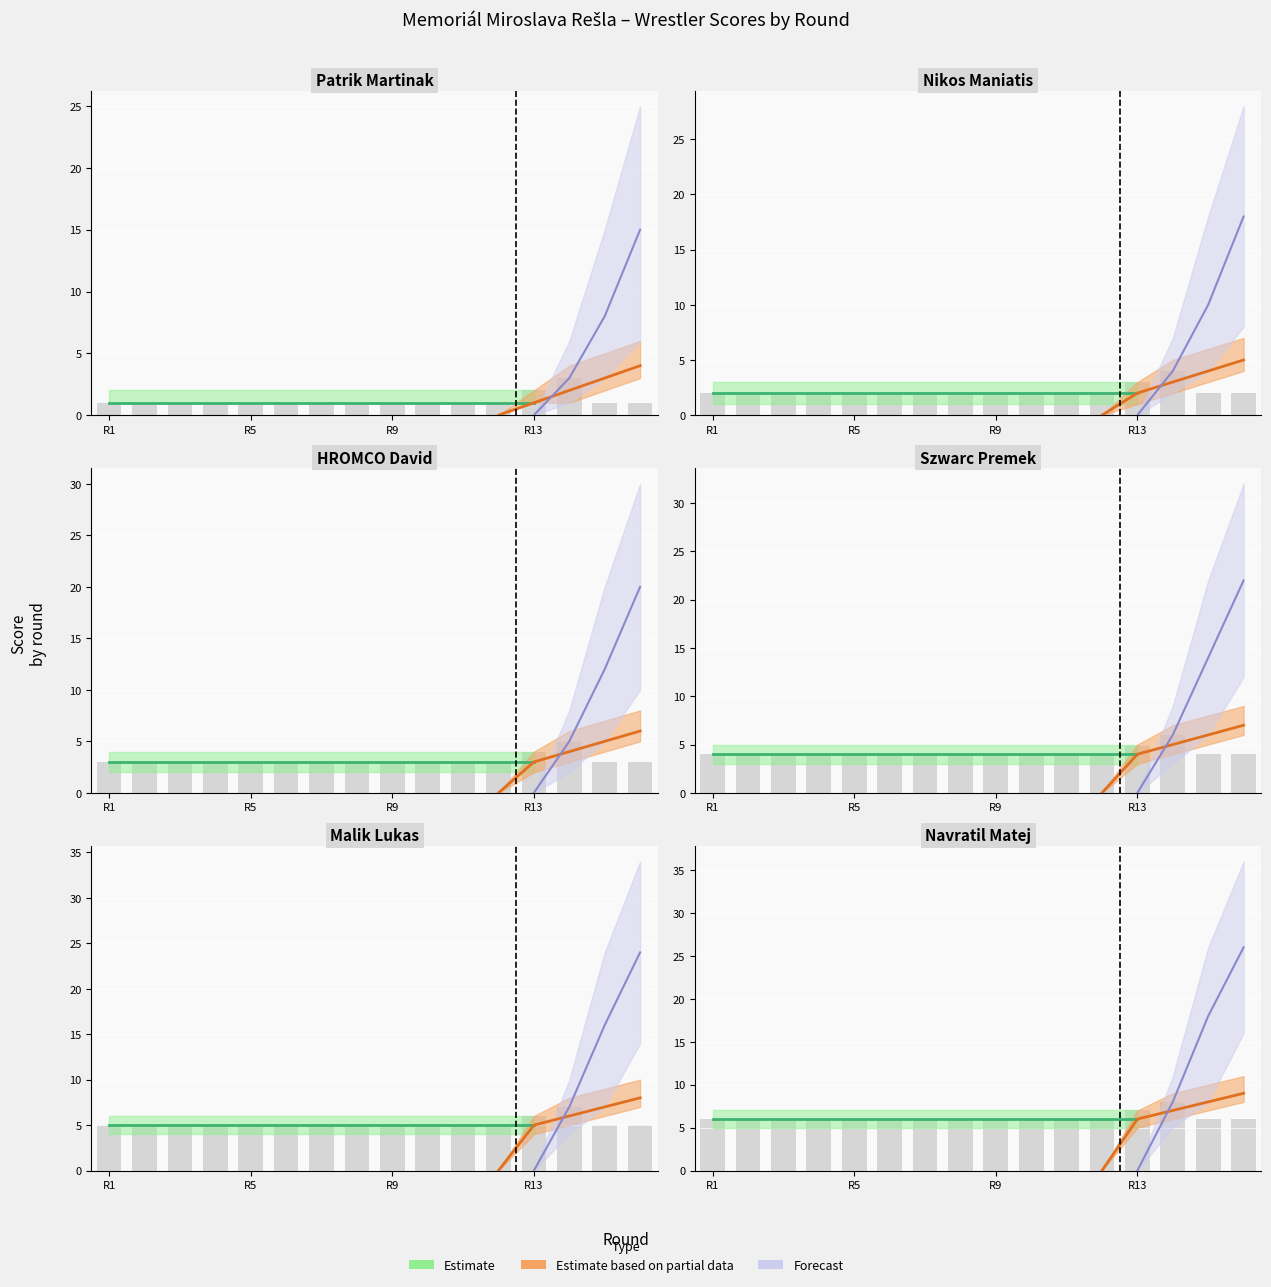

Is it true that Wrestler 1 equals 2 at 6?

False